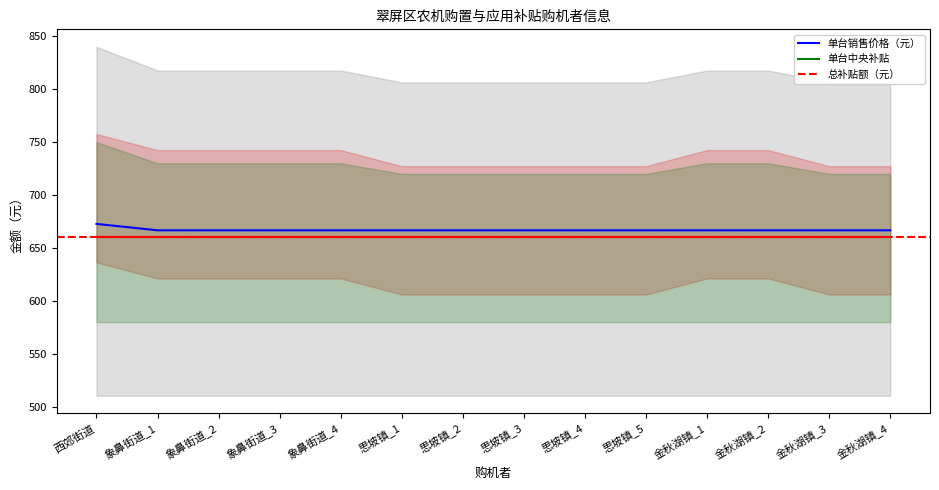

At which category is the sum across all series the highest?

西郊街道